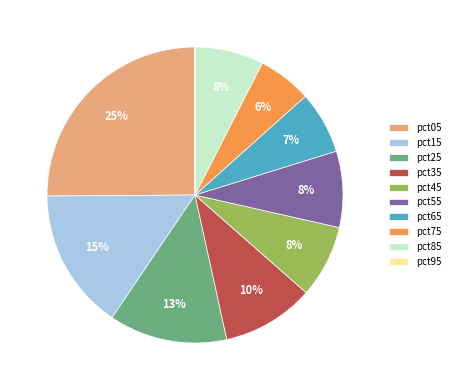

To the nearest percent, what percentage of the pie is pct15?

15%